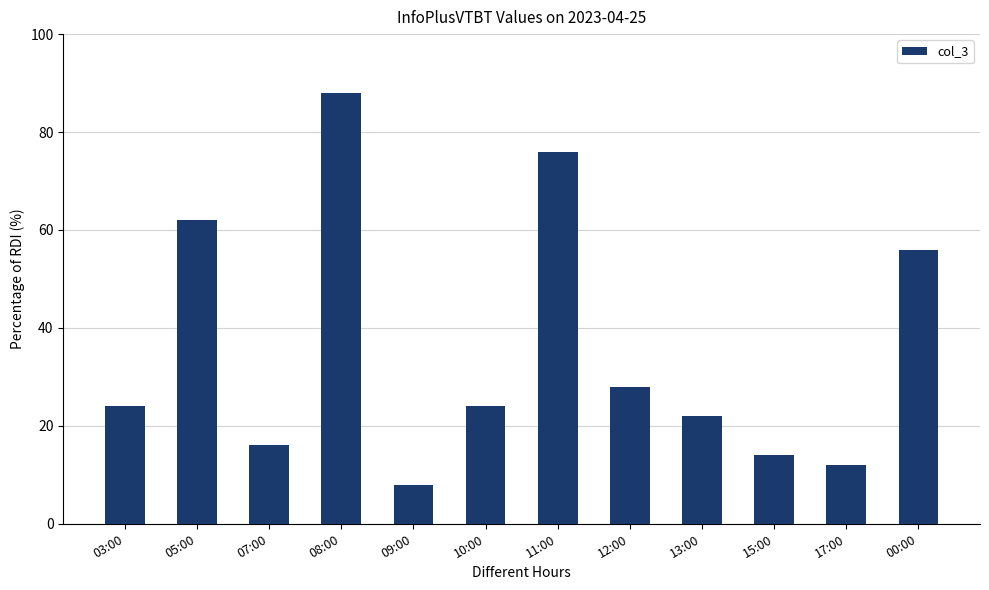

Reading left to right, transcribe all the data shown in this chart.

24	62	16	88	8	24	76	28	22	14	12	56